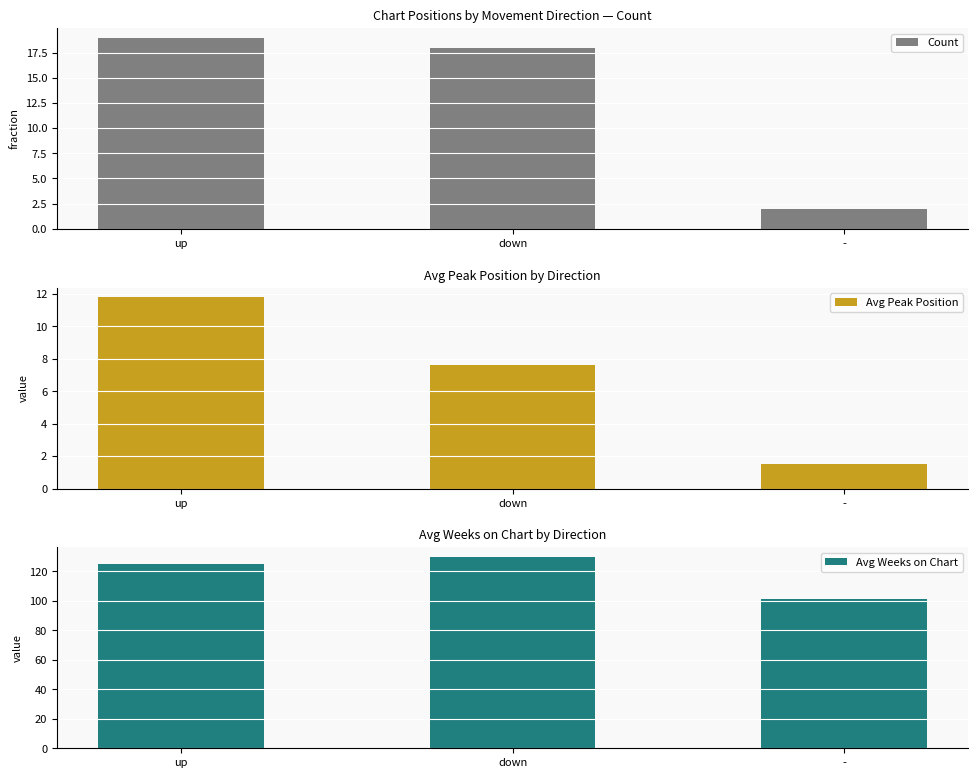

At which category is the sum across all series the highest?

up